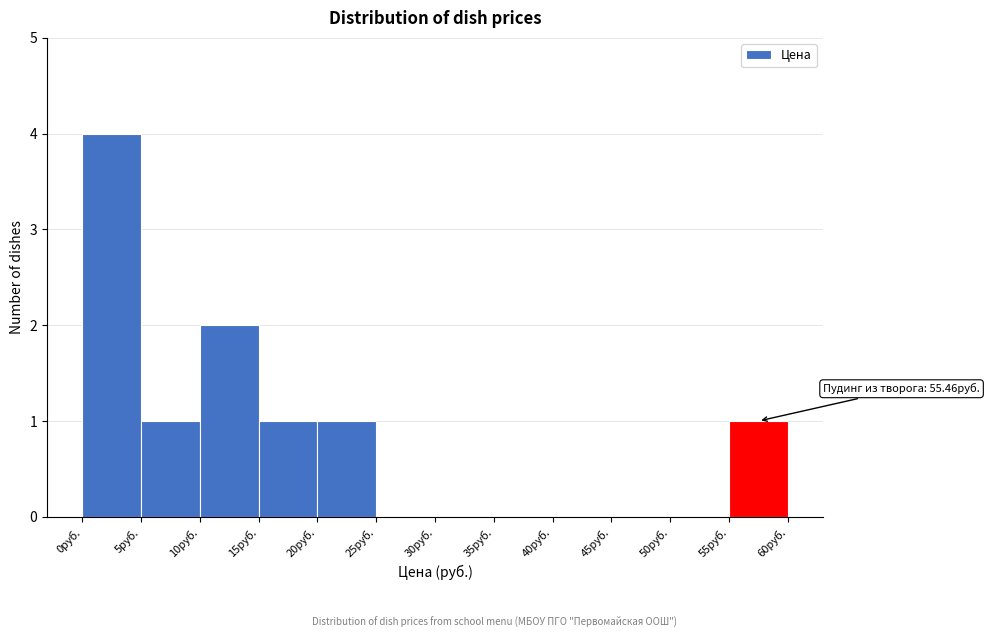

Over which range of the x-axis is the bar tallest?

0 to 5